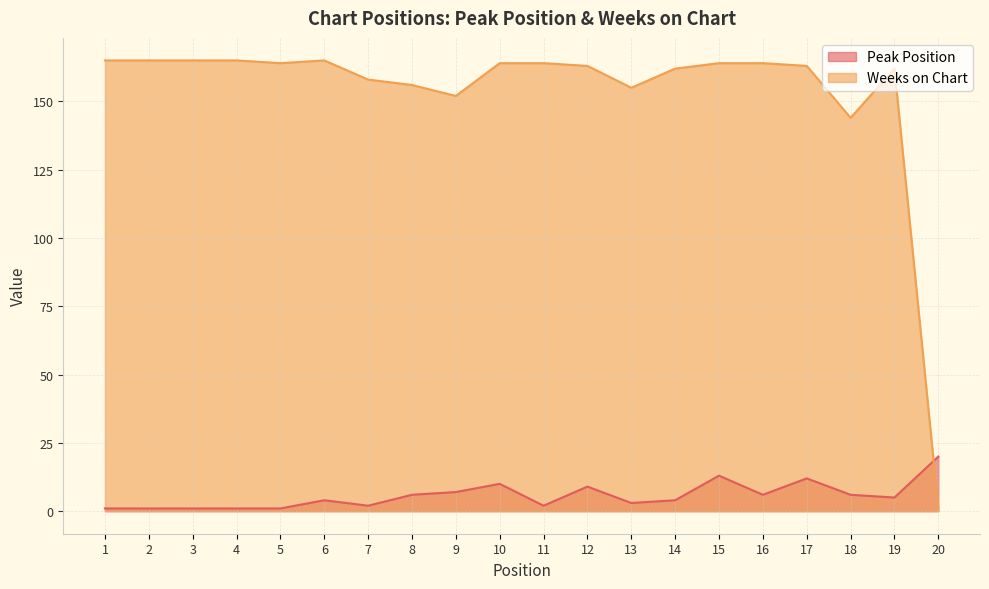

What is the difference between the Peak Position values at 19 and 1?

4